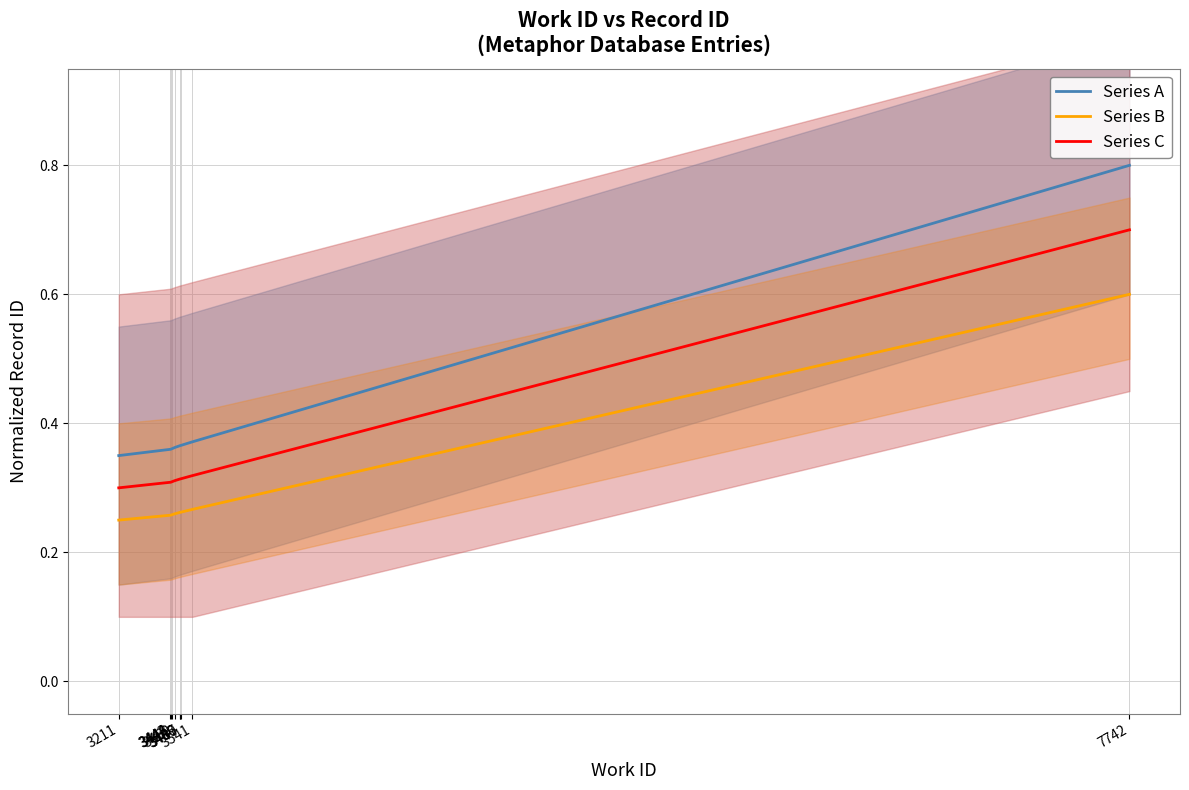

At which category does the chart reach its peak across all series?

7742